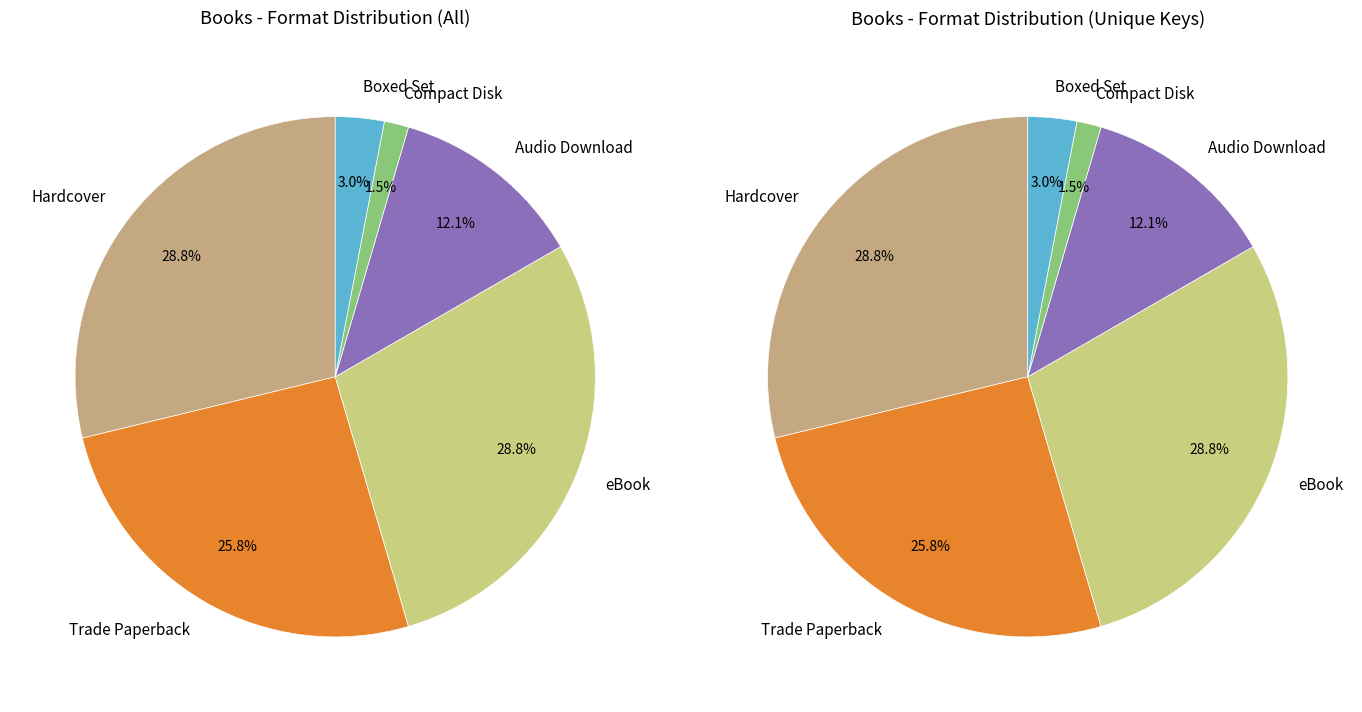

Is there any slice that represents more than half of the pie?

No